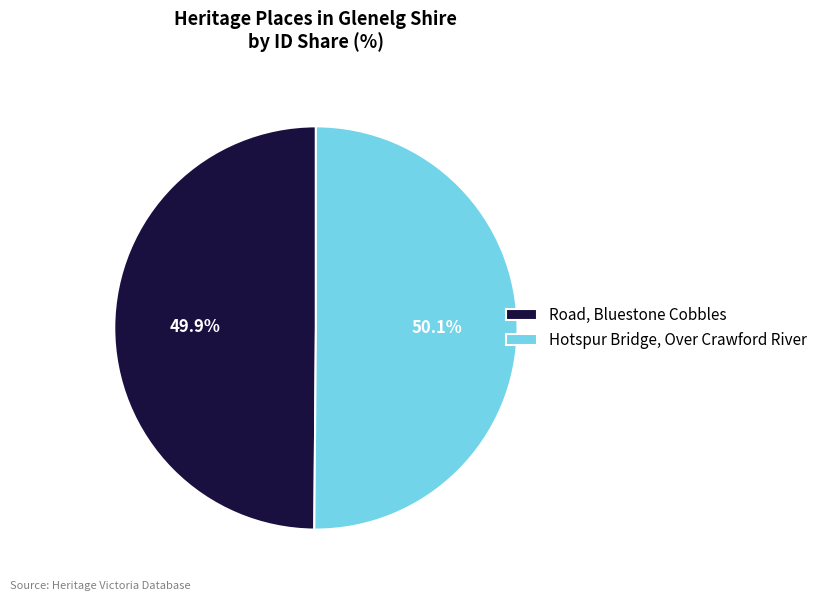

Approximately how many times larger is the value at Hotspur Bridge, Over Crawford River compared to Road, Bluestone Cobbles?

1.0